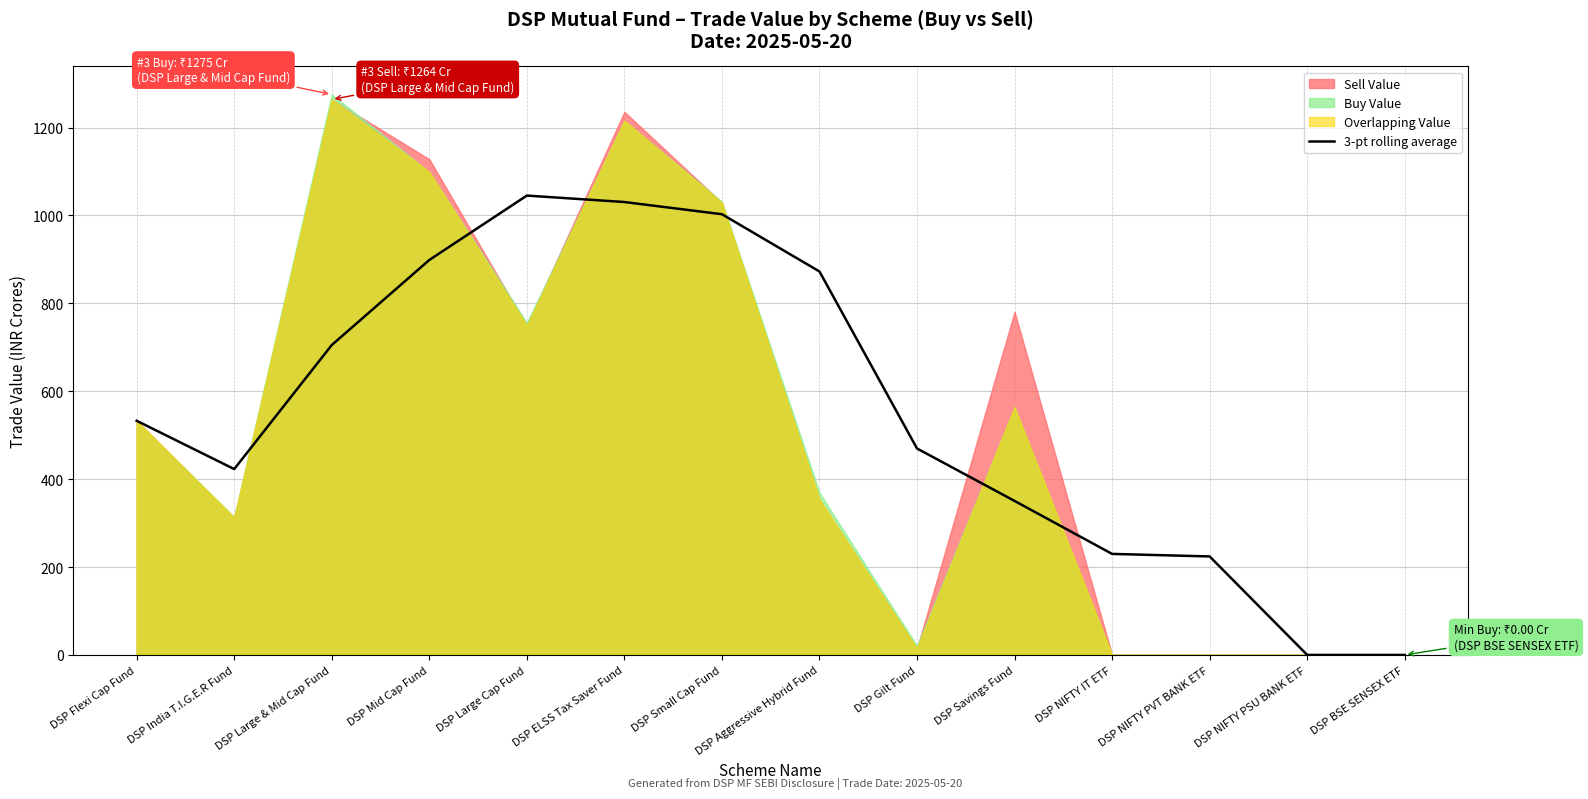

At which label is the value closest to 522?

DSP Flexi Cap Fund